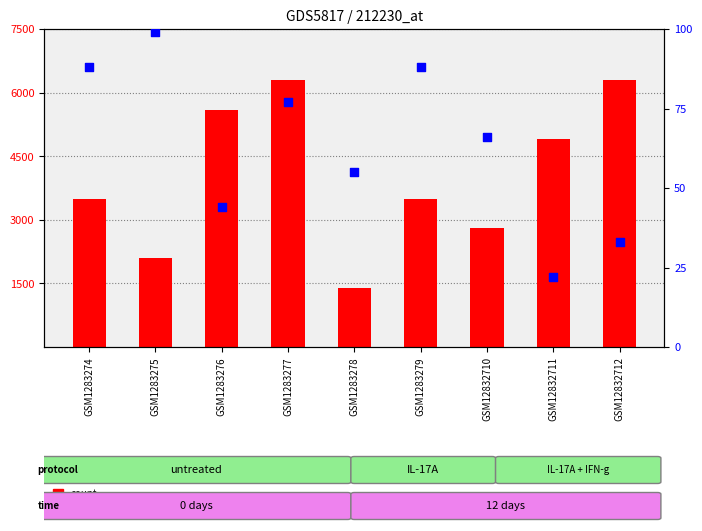

At how many categories does at least one series exceed 3020?

6